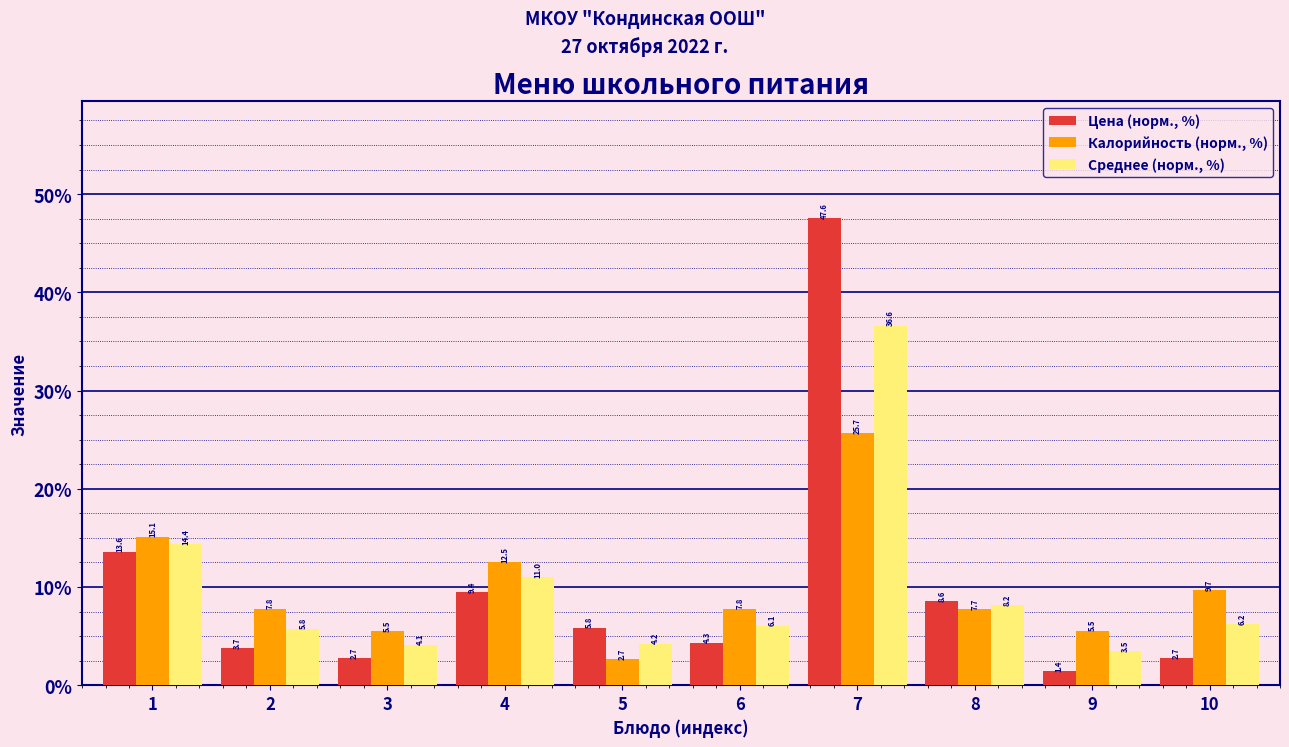

Reading left to right, transcribe all the data shown in this chart.

Цена (норм., %): 1=13.6	2=3.7	3=2.7	4=9.4	5=5.8	6=4.3	7=47.6	8=8.6	9=1.4	10=2.7
Калорийность (норм., %): 1=15.1	2=7.8	3=5.5	4=12.5	5=2.7	6=7.8	7=25.7	8=7.7	9=5.5	10=9.7
Среднее (норм., %): 1=14.4	2=5.8	3=4.1	4=11.0	5=4.2	6=6.1	7=36.6	8=8.2	9=3.5	10=6.2